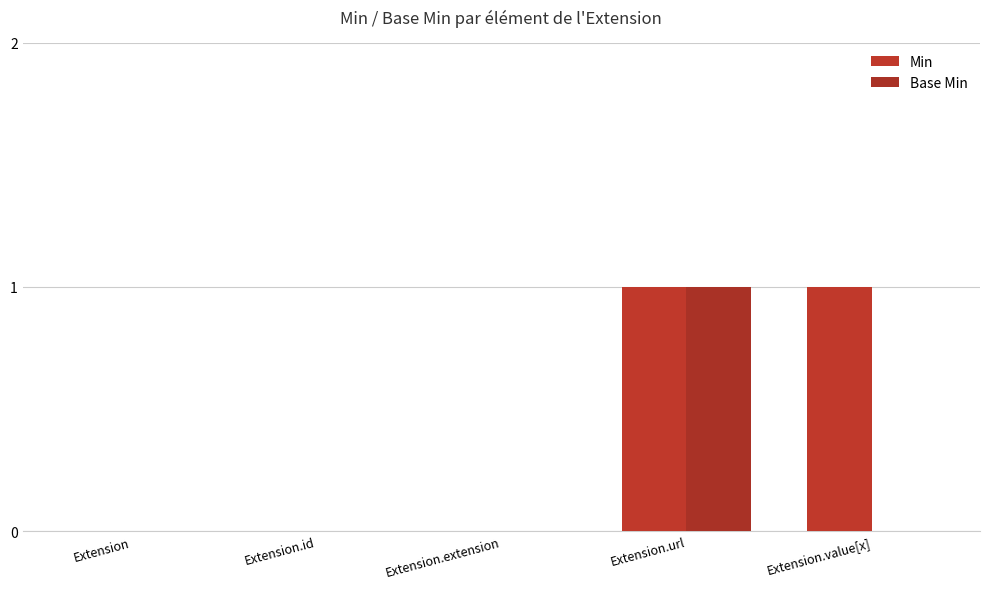

What is the maximum value shown in the chart?

1